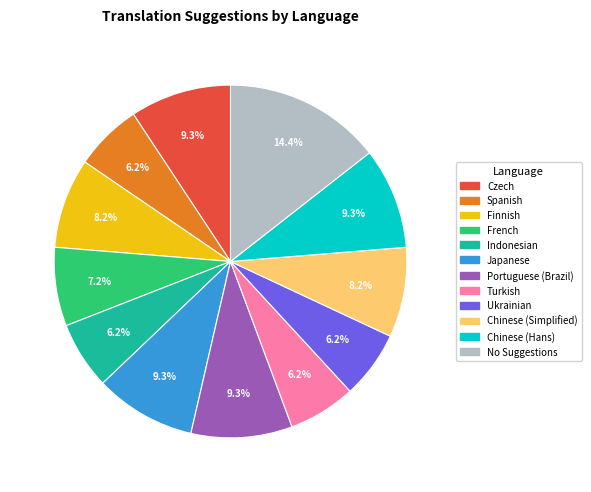

Is there a majority slice in this chart?

No